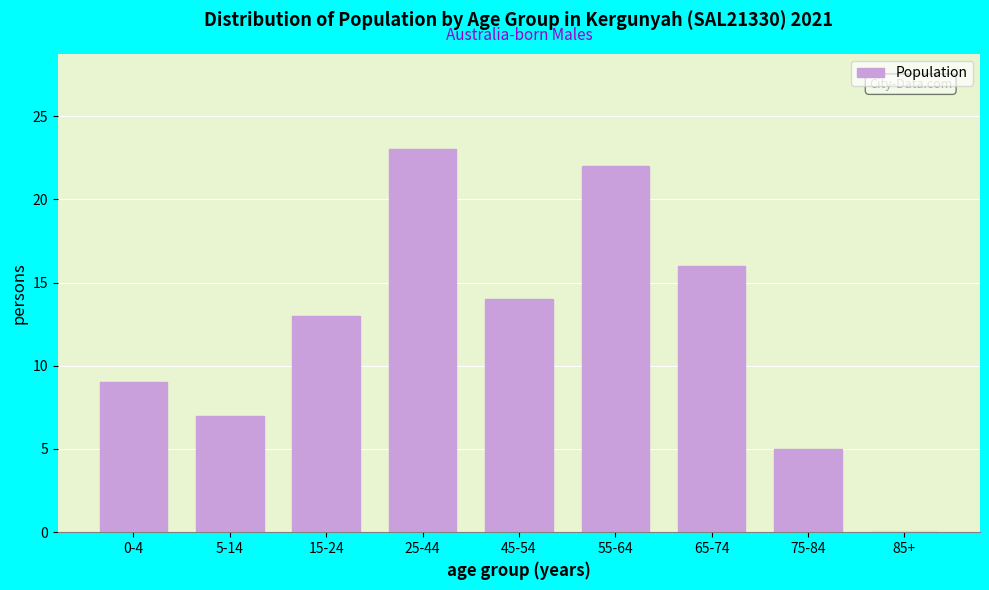

Reading left to right, list all the values displayed in this chart.

0-4=9	5-14=7	15-24=13	25-44=23	45-54=14	55-64=22	65-74=16	75-84=5	85+=0